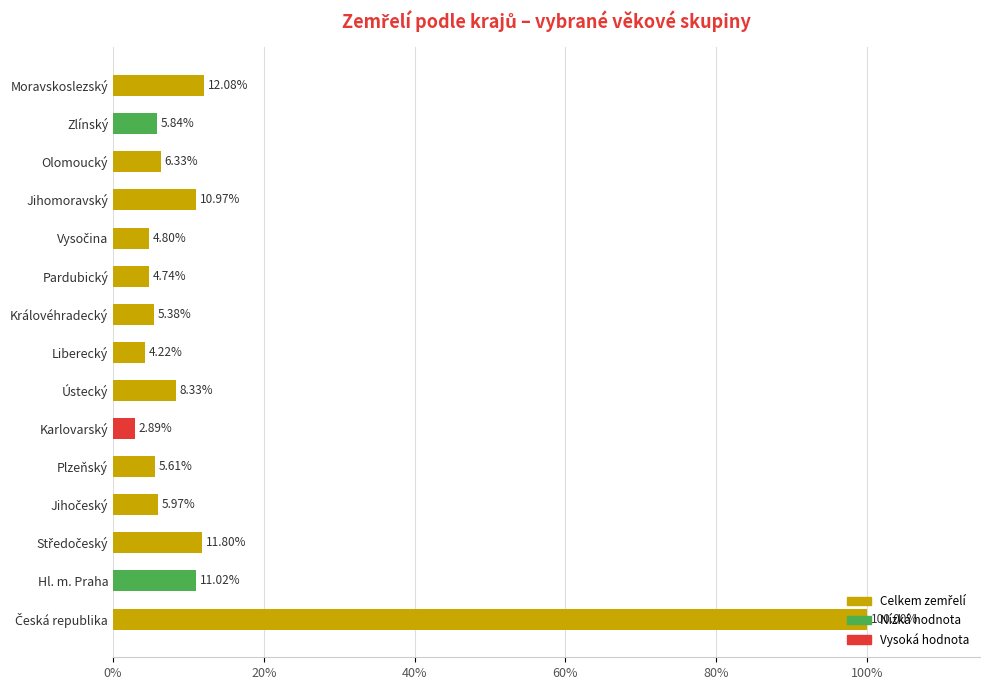

Which category has the lowest value across all series?

Karlovarský